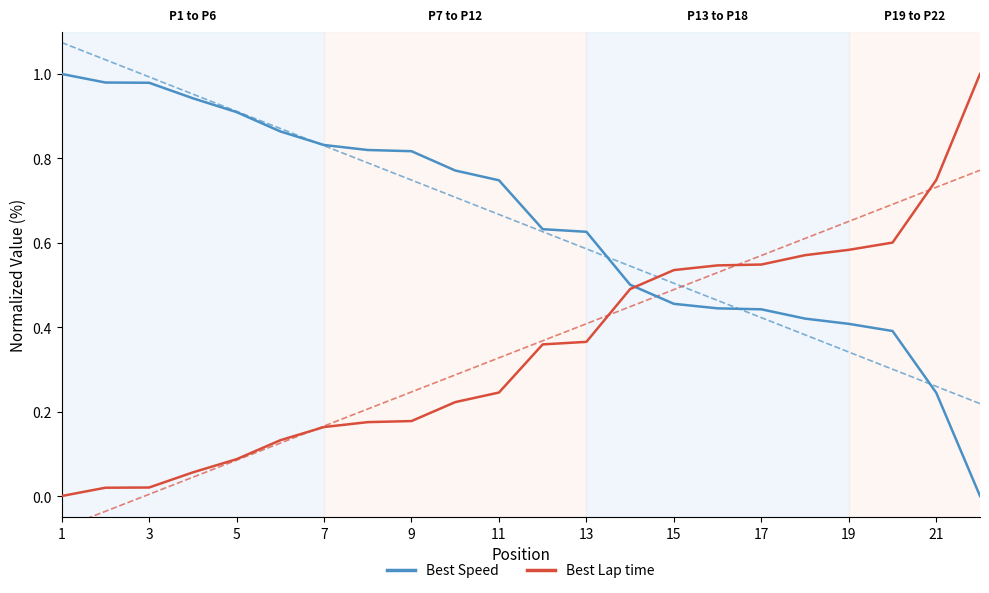

After their last crossing, which series has the higher values: Best Speed or Best Lap time?

Best Lap time